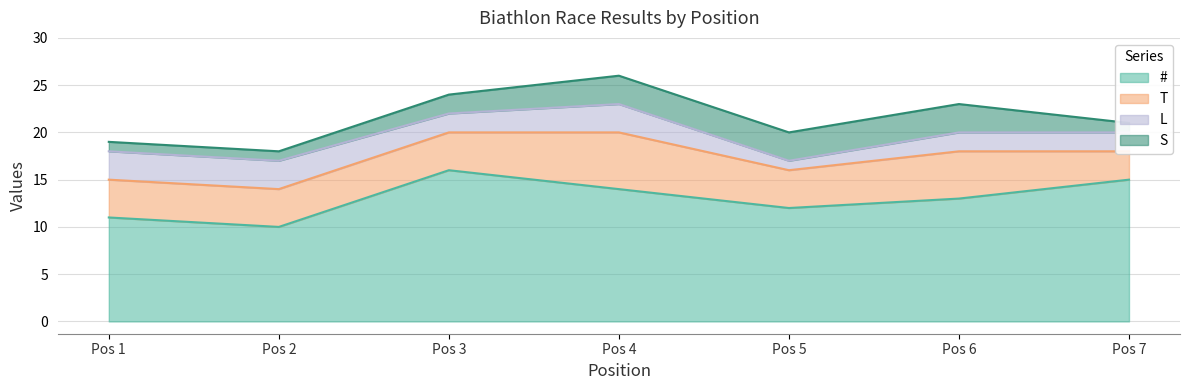

Where does the # series first go above 13?

Pos 3